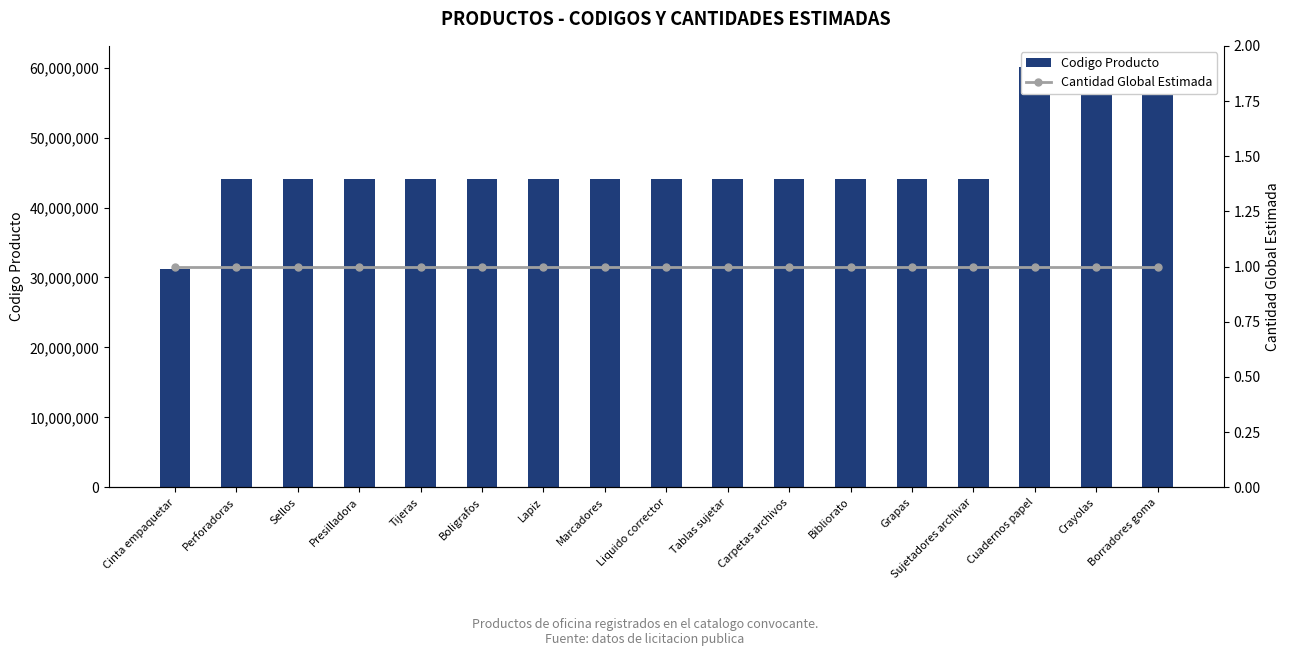

Between Perforadoras and Presilladora, which series saw the biggest shift?

Codigo Producto